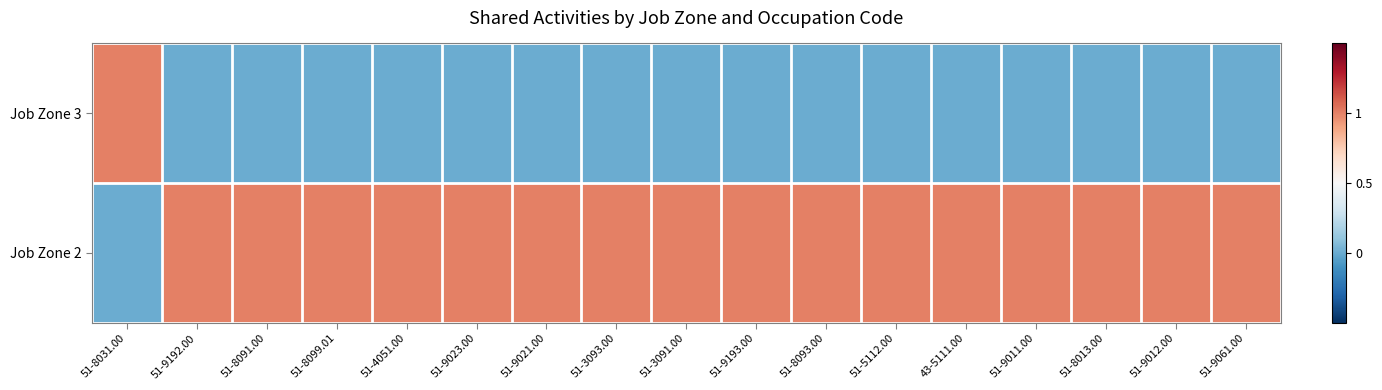

Rank the series at 51-8091.00 from lowest to highest value.

Job Zone 3, Job Zone 2